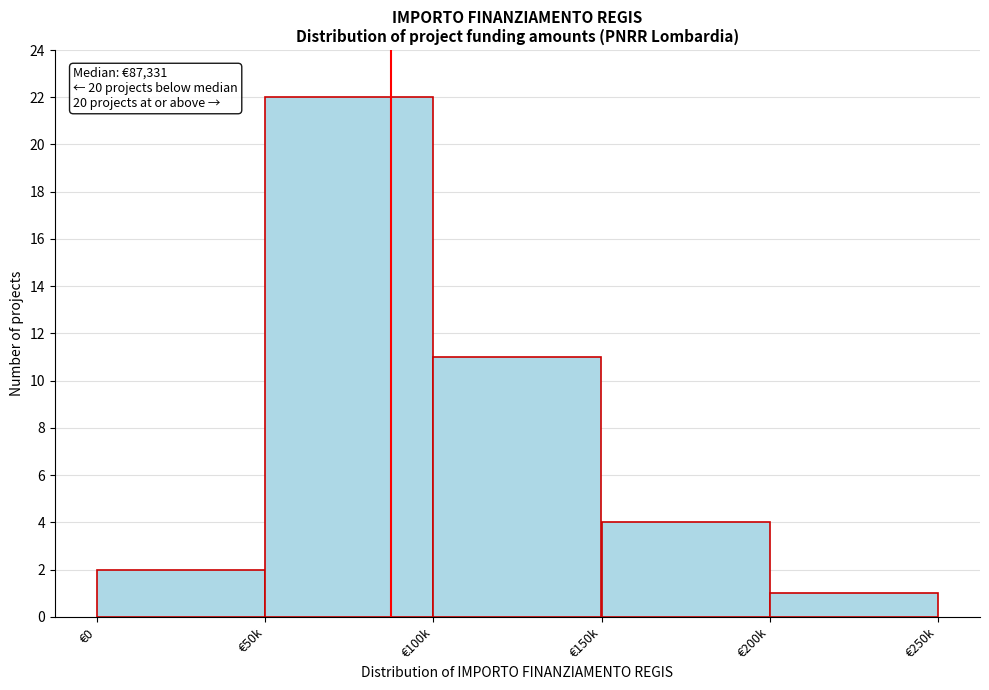

Reading right to left, transcribe all the data shown in this chart.

€200k=1	€150k=4	€100k=11	€50k=22	€0=2